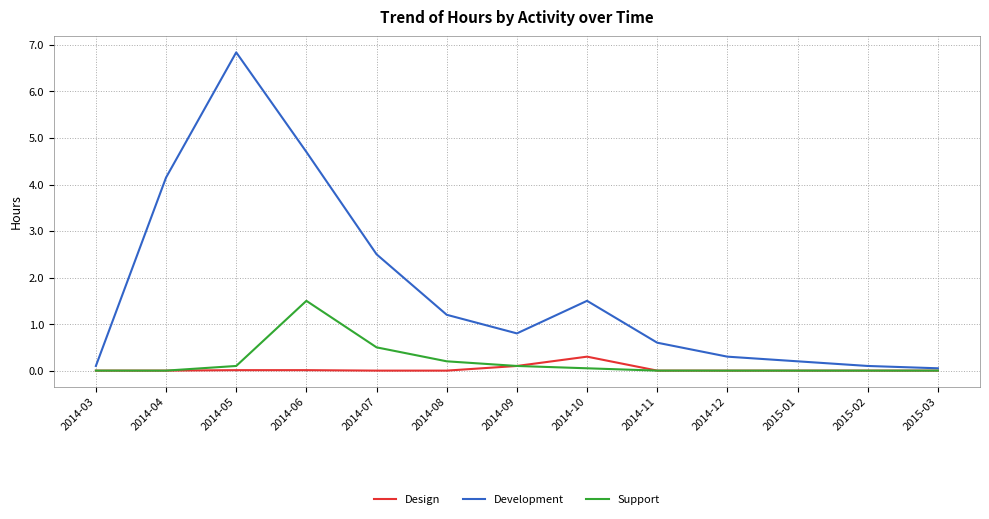

What is the spread (max minus min) of values at 2014-03?

0.1